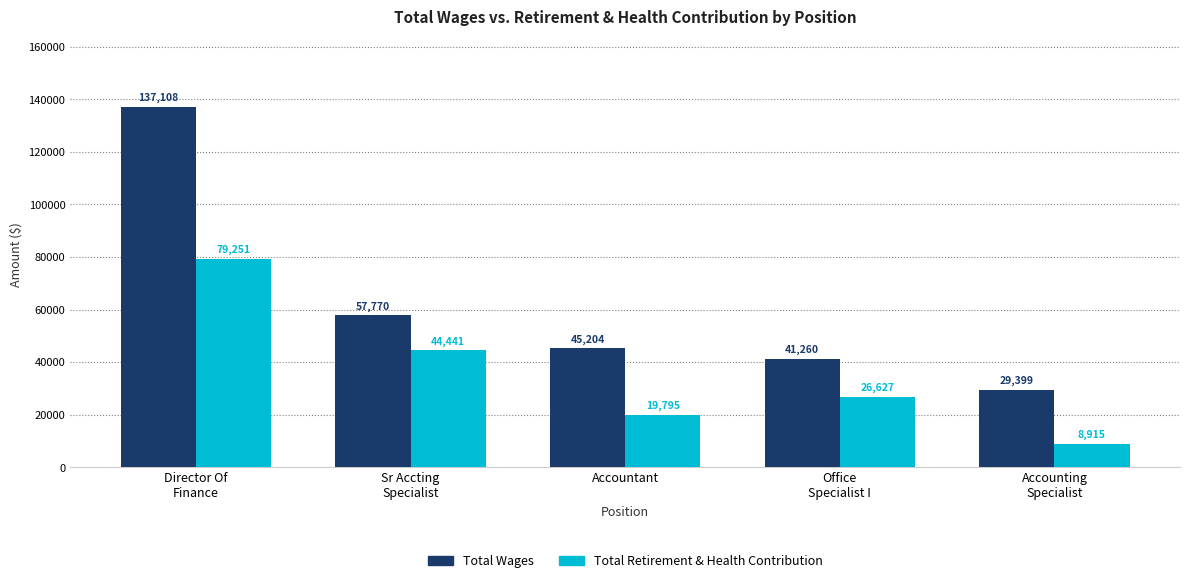

What is the minimum value for Total Retirement & Health Contribution?

8915